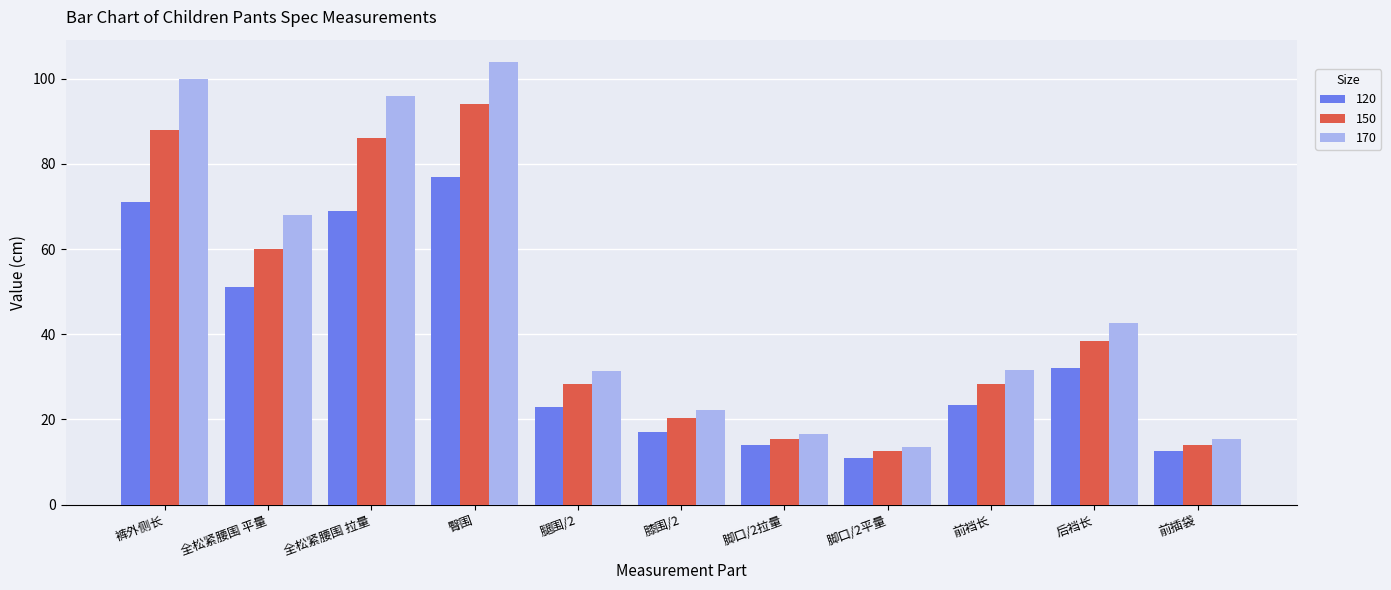

What is the sum of all 120 values?

401.1